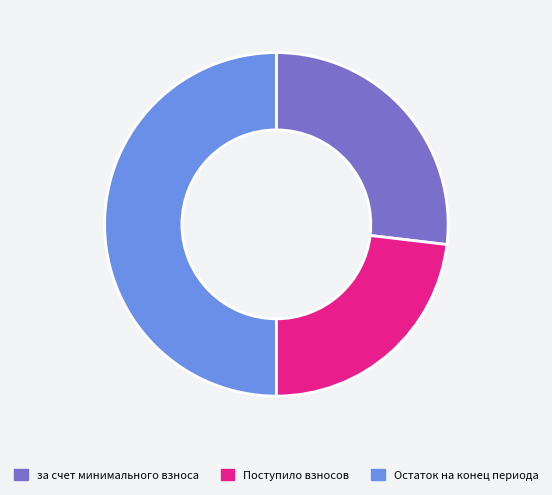

What is the largest slice in the pie chart?

Остаток на конец периода